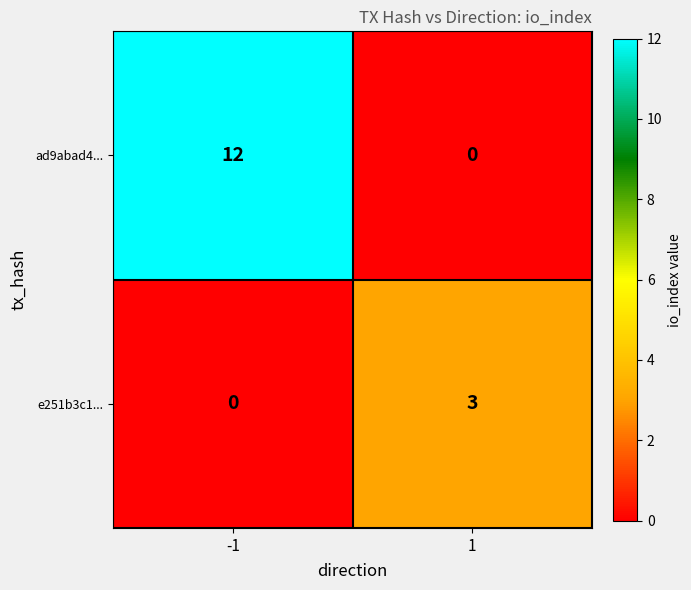

Rank the series at -1 from lowest to highest value.

e251b3c1..., ad9abad4...